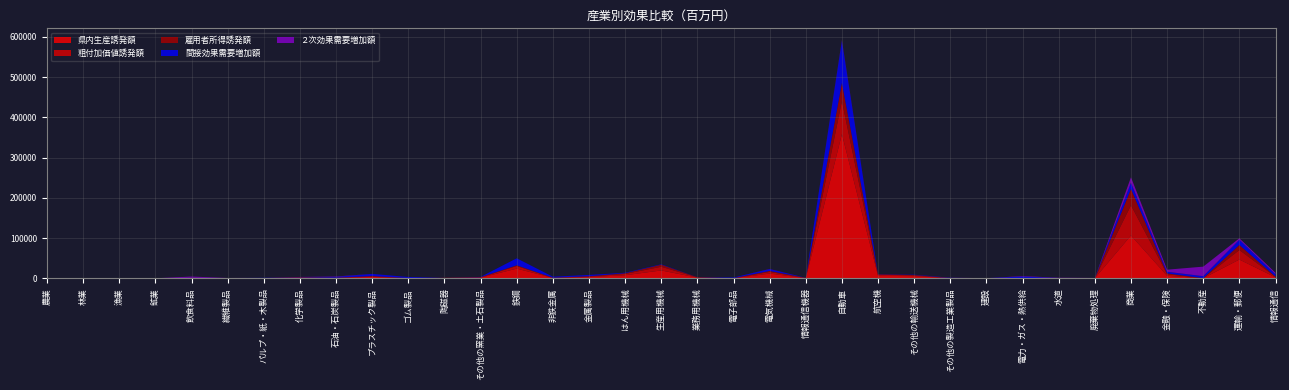

Reading left to right, what are all the values shown in this chart?

県内生産誘発額: 14.8	9.7	2.3	1.4	622.8	214.6	360.0	1668.9	1031.1	3490.1	315.2	653.8	1537.6	23980.8	1081.5	3014.4	7530.3	19467.1	1647.0	160.2	11633.5	573.6	358303.6	6023.4	5349.8	194.2	100.0	156.0	32.7	51.6	106482.8	6114.4	172.9	46539.7	2321.8
粗付加価値誘発額: 7.3	6.6	1.0	0.7	232.2	86.5	131.8	556.8	316.2	1248.7	147.8	311.2	767.0	6544.9	175.7	1284.9	3228.9	9169.2	617.0	63.1	4198.9	204.5	82226.1	2644.8	1752.2	88.7	46.9	55.2	15.2	33.8	75051.7	4131.9	145.7	23689.5	1239.9
雇用者所得誘発額: 1.8	2.5	0.4	0.3	85.7	52.7	64.1	163.6	12.0	780.2	73.1	191.9	338.9	1737.5	163.5	820.5	1734.6	5083.9	262.0	28.9	2381.0	117.6	44802.0	1307.1	1025.0	49.5	35.0	10.8	4.5	24.5	40570.0	1928.0	9.7	12548.4	479.7
間接効果需要増加額: 74.3	1.1	5.9	12.4	201.5	151.1	512.2	784.6	2266.4	5299.6	2619.6	6.4	753.3	17383.7	2519.4	3079.6	1216.7	1048.1	198.1	1591.6	4590.2	137.9	104398.8	492.3	746.9	670.2	138.3	4072.6	647.9	542.4	15482.2	4024.1	4858.2	13101.8	5830.3
２次効果需要増加額: 473.1	6.6	32.7	0.0	3158.6	185.6	33.1	126.2	907.7	66.9	88.6	0.7	10.8	6.9	13.3	68.1	1.2	1.0	12.7	13.0	363.1	74.8	1818.5	0.0	36.2	366.1	0.0	1143.8	651.3	138.2	13386.3	5178.2	23718.3	3488.4	3731.6